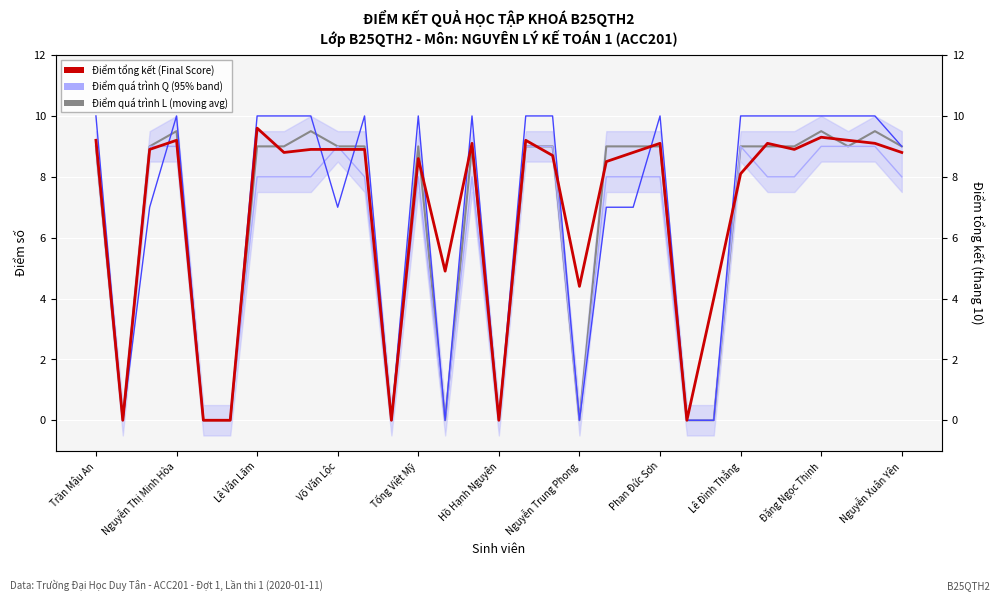

Where does the Final Score (col_15) series first go above 8?

Trần Mậu An